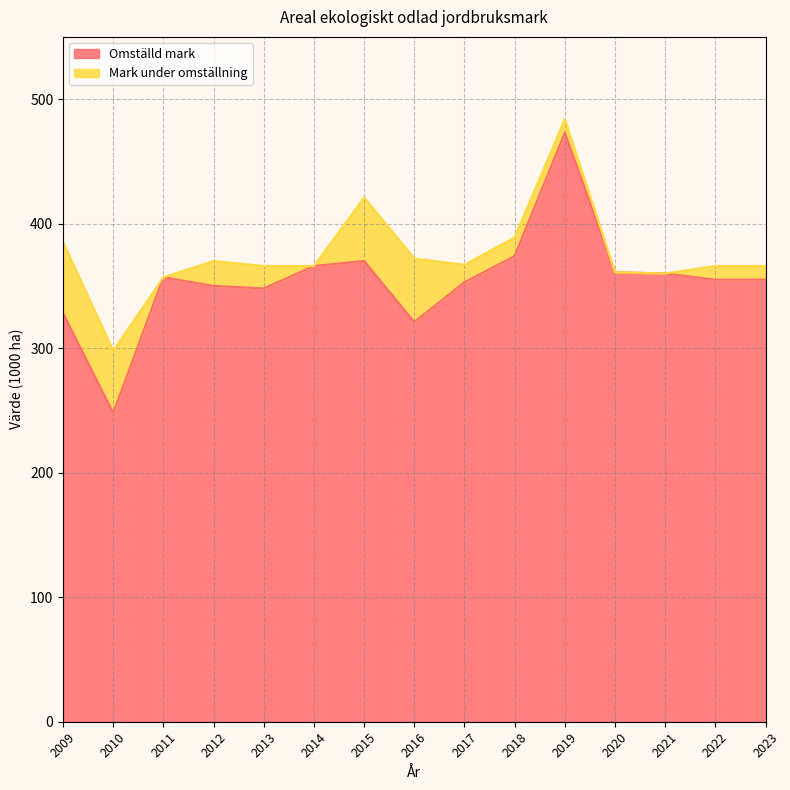

What is the total value across all series at 2011?

357